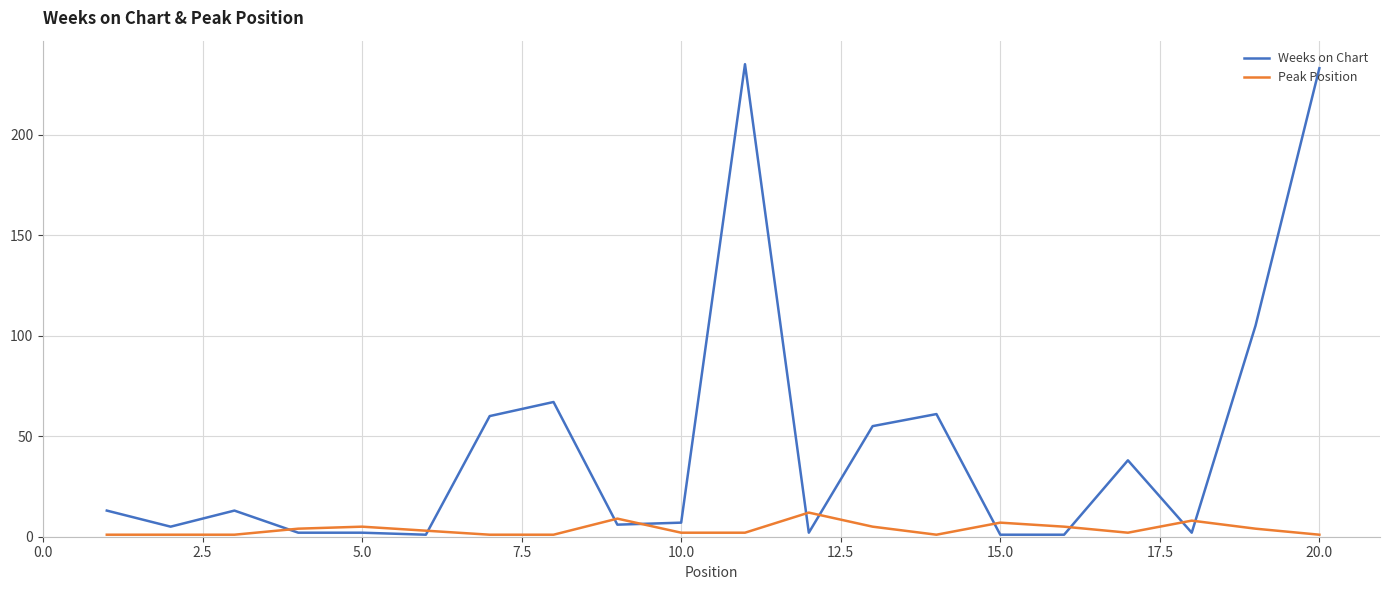

How many series are shown in this chart?

2